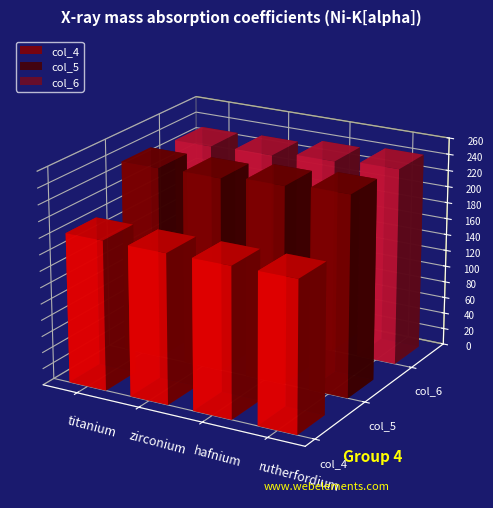

True or false: col_3_mean has a value of 32550.9 at 4.

False